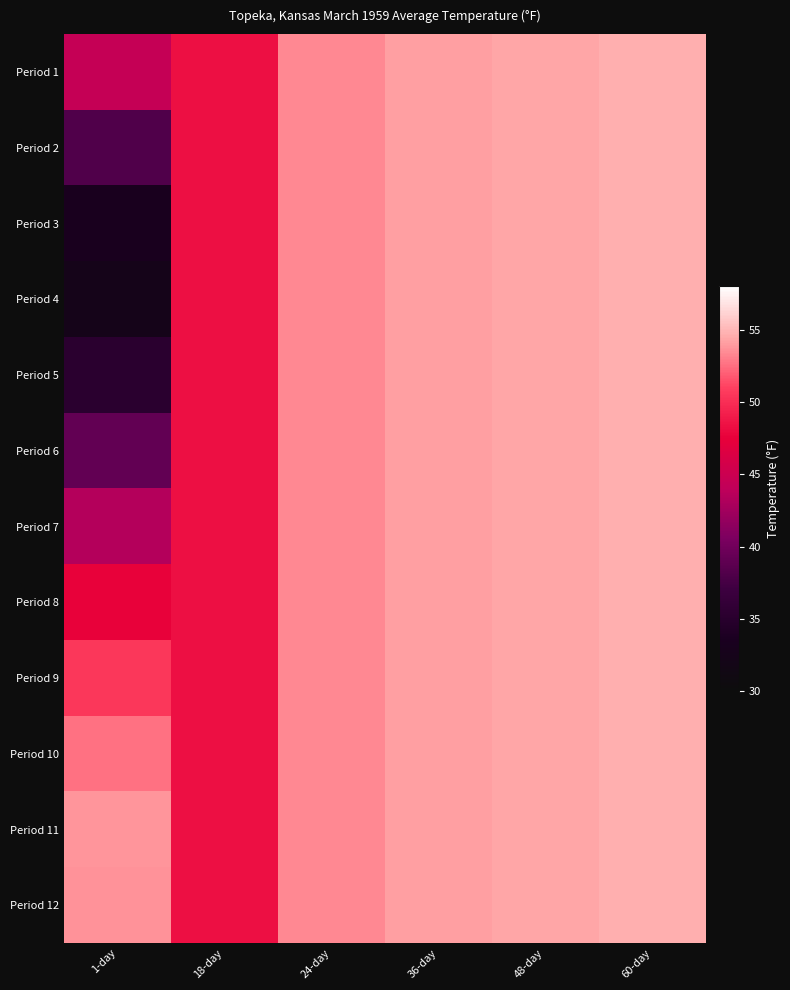

What is the maximum value shown in the chart?

54.7